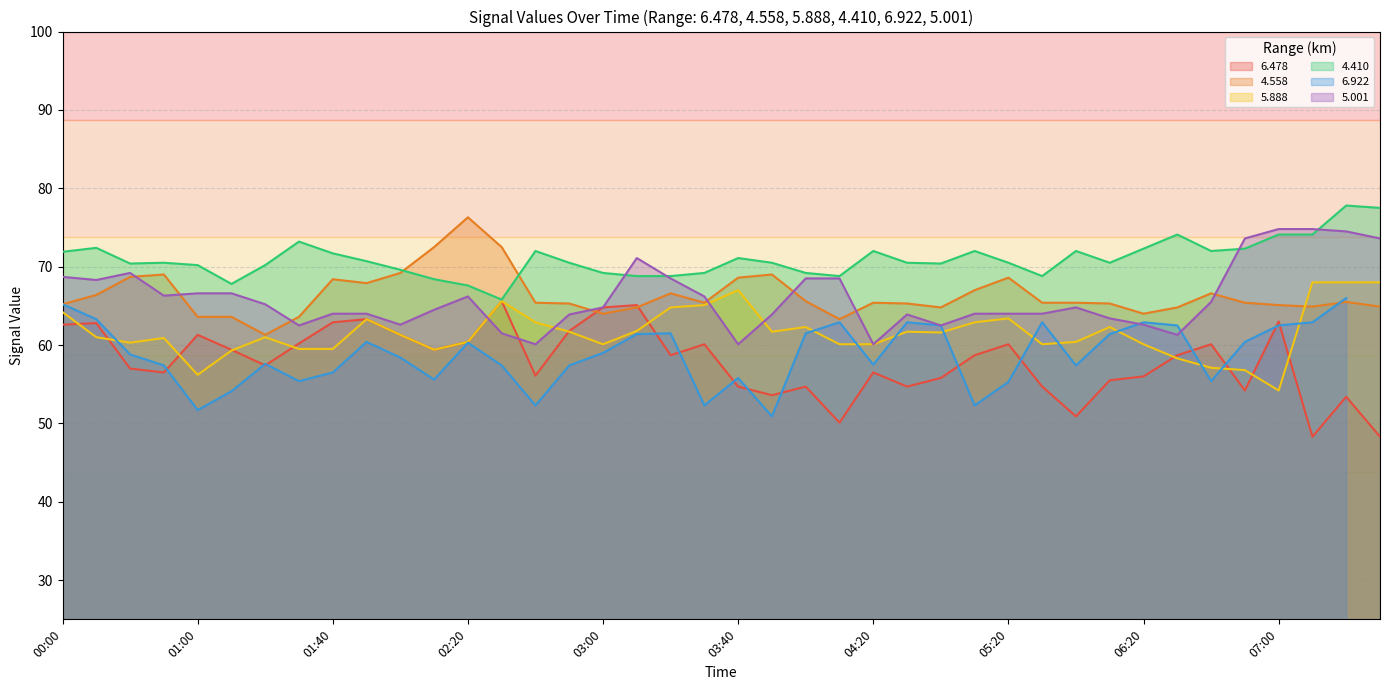

At how many categories does at least one series exceed 75?

3